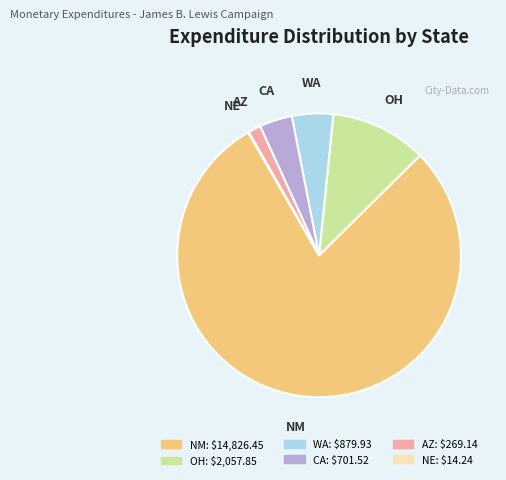

Is there any slice that represents more than half of the pie?

Yes